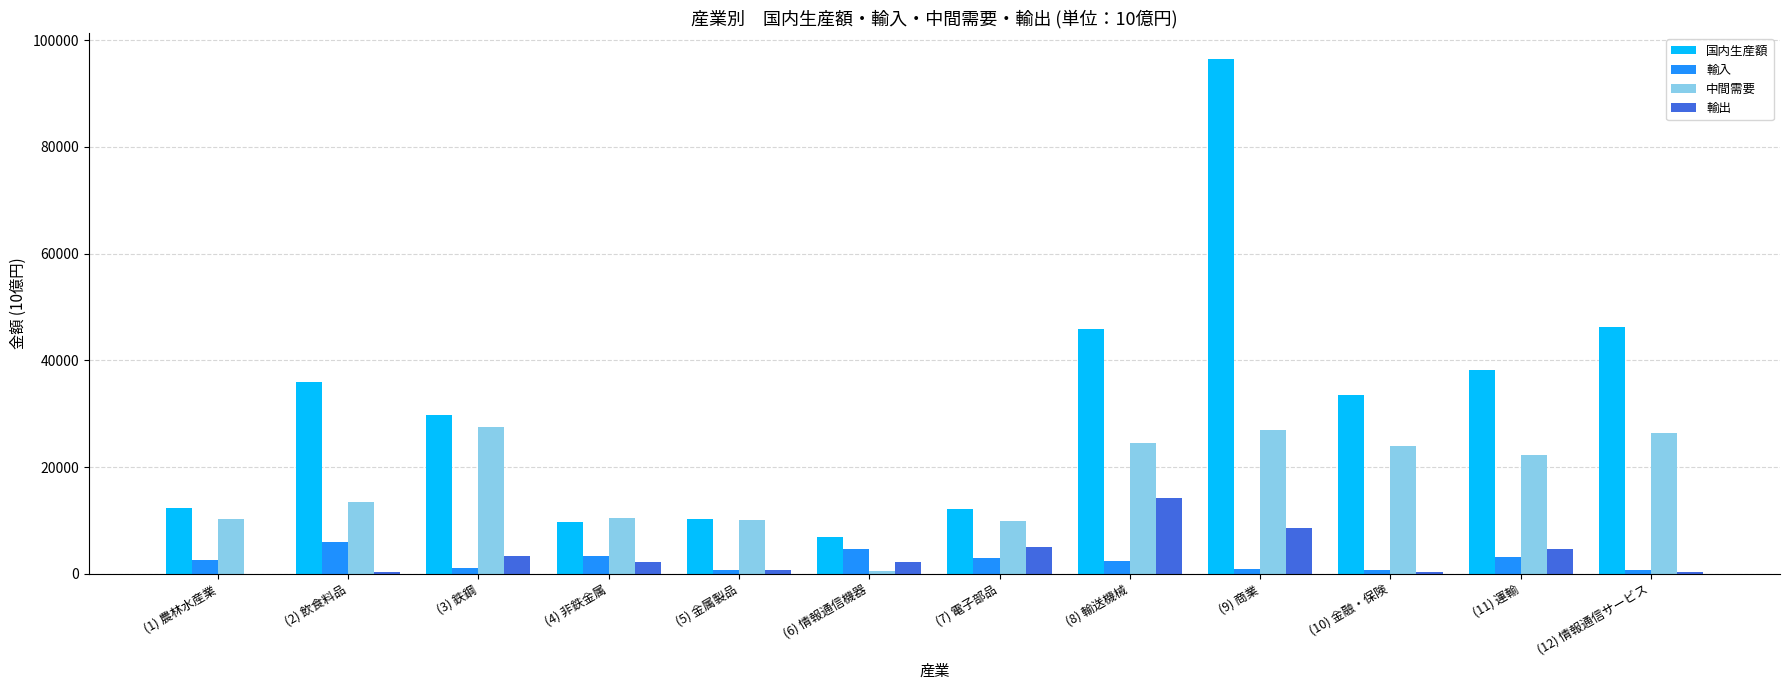

At which category is the sum across all series the highest?

(9) 商業